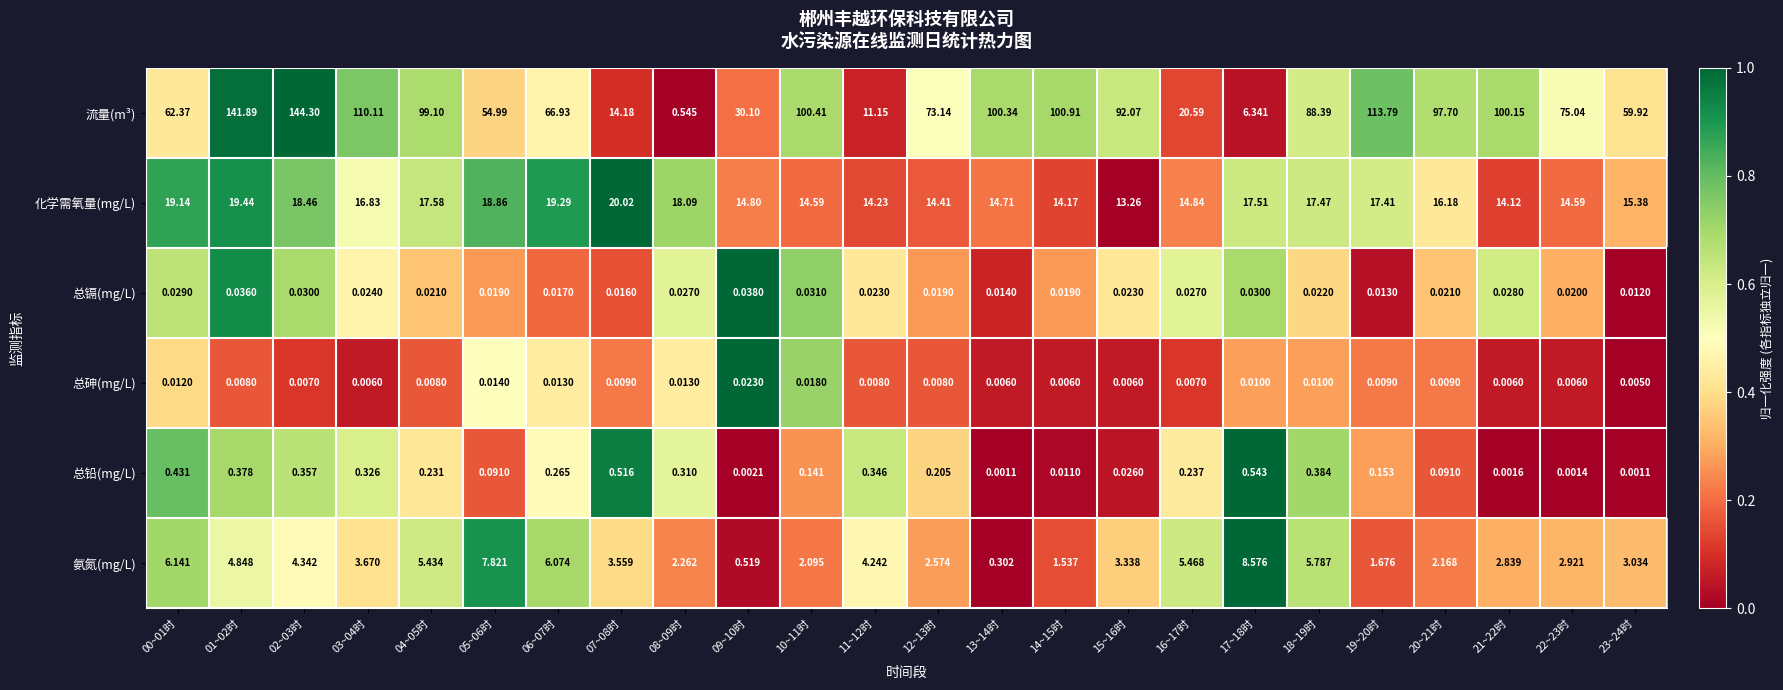

Between 03~04时 and 19~20时, which series saw the biggest shift?

流量(m³)